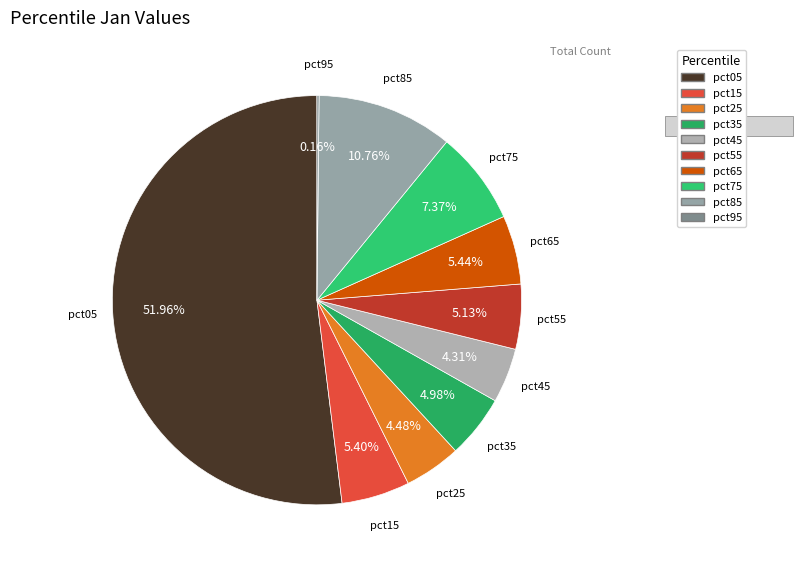

Which category has the biggest portion of the pie?

pct05